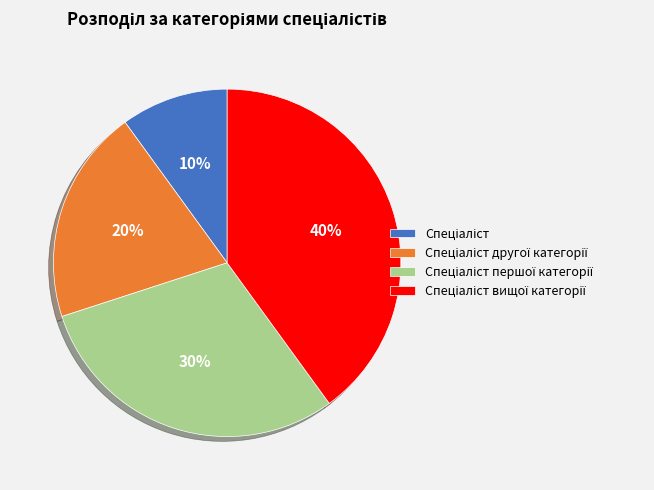

To the nearest percent, what is the average slice percentage?

25%